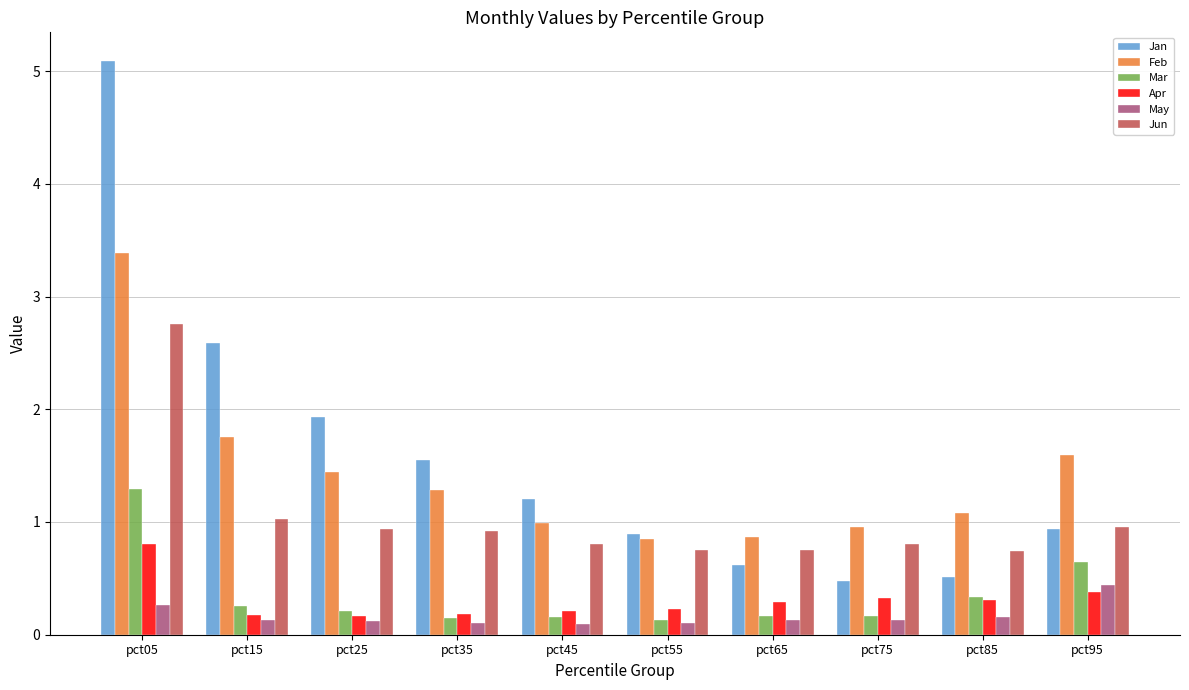

At which category is the sum across all series the highest?

pct05